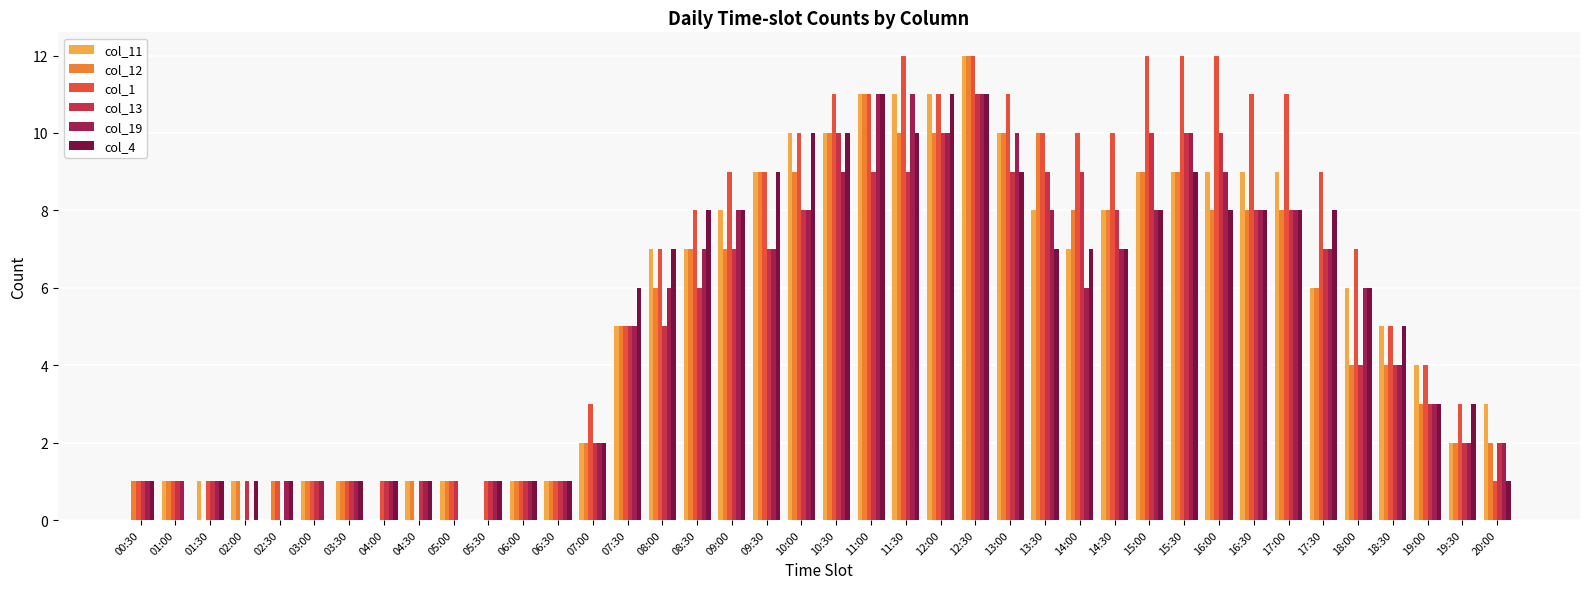

True or false: col_19 has a value of 17 at 11:00.

False